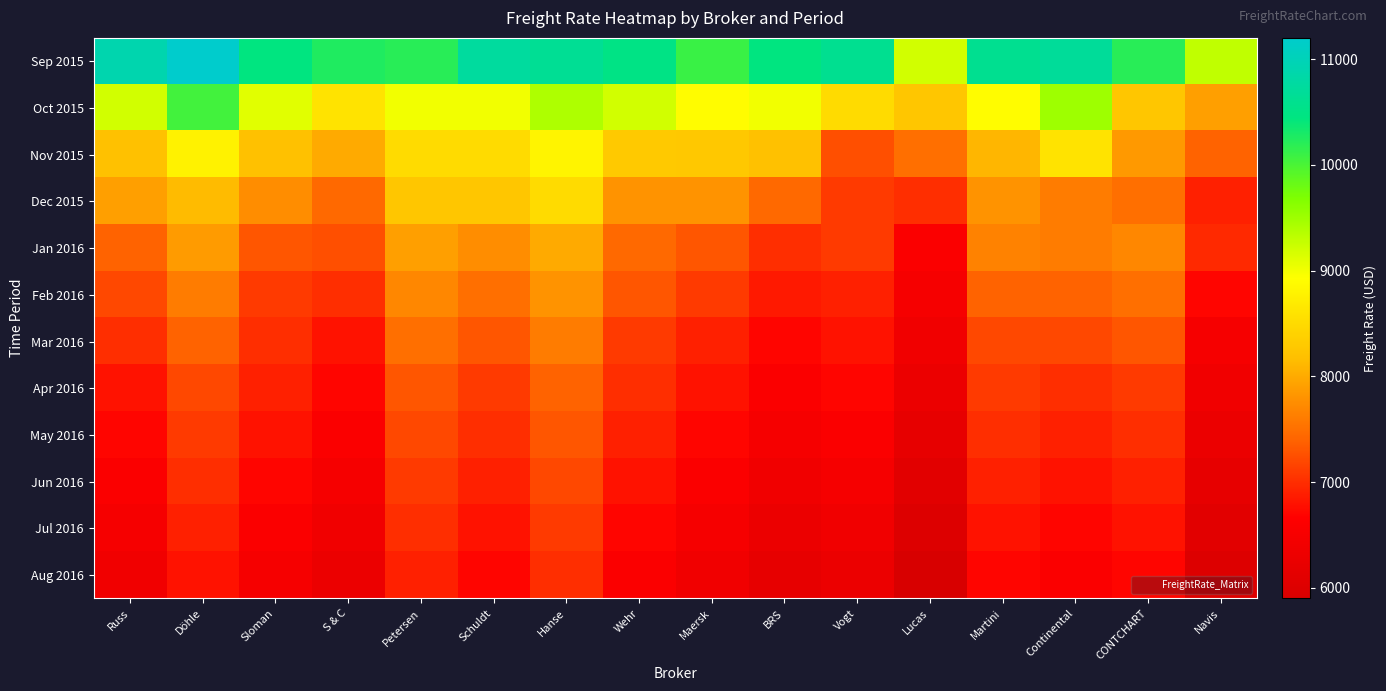

Count the number of data series in this chart.

12